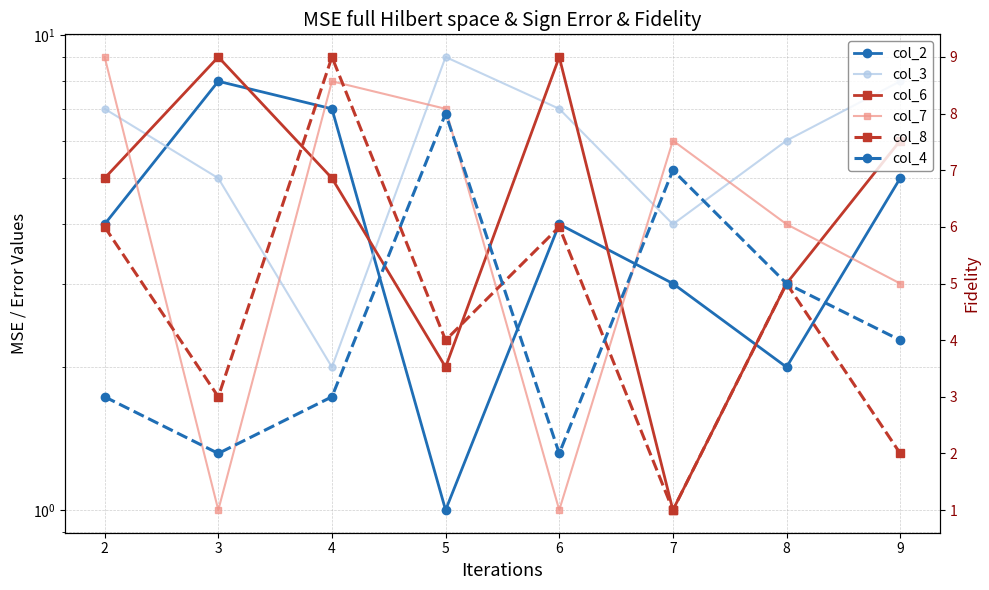

At how many categories does at least one series exceed 7?

6